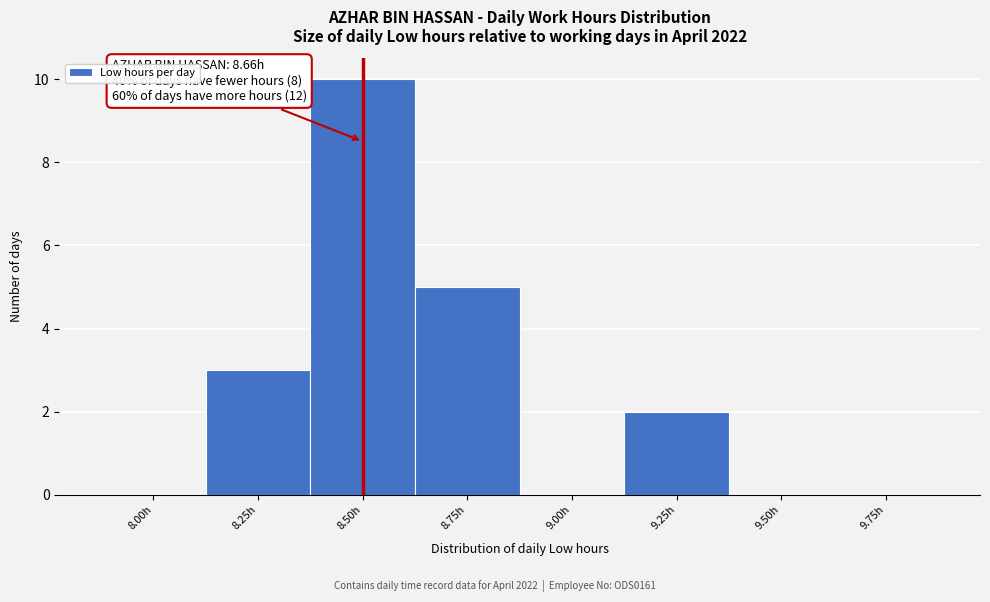

Reading left to right, list all the values displayed in this chart.

8.00h=0	8.25h=3	8.50h=10	8.75h=5	9.00h=0	9.25h=2	9.50h=0	9.75h=0